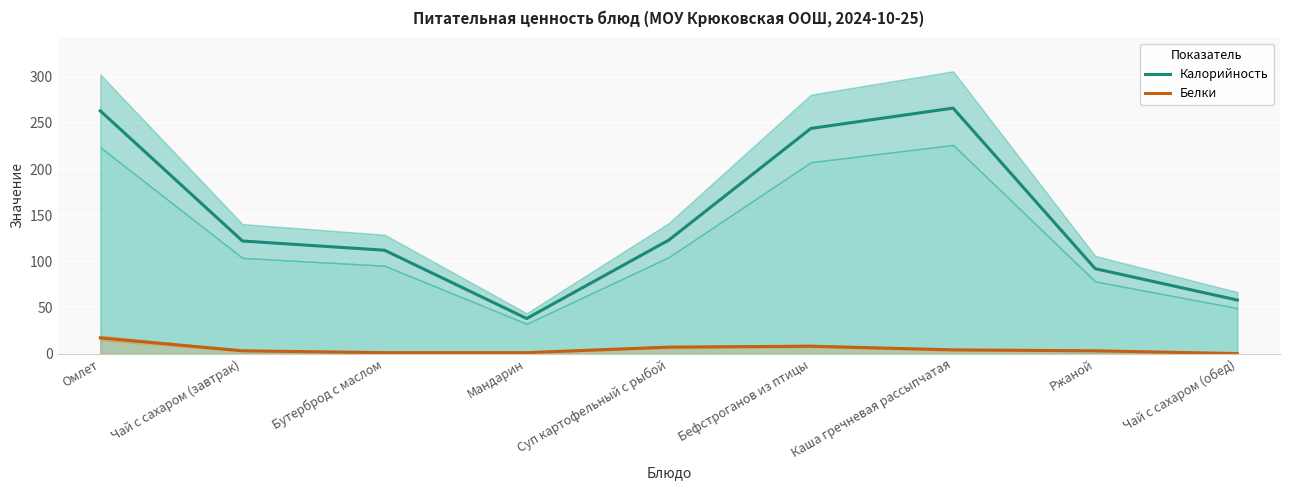

True or false: Калорийность has more than 2 interior local peaks.

False